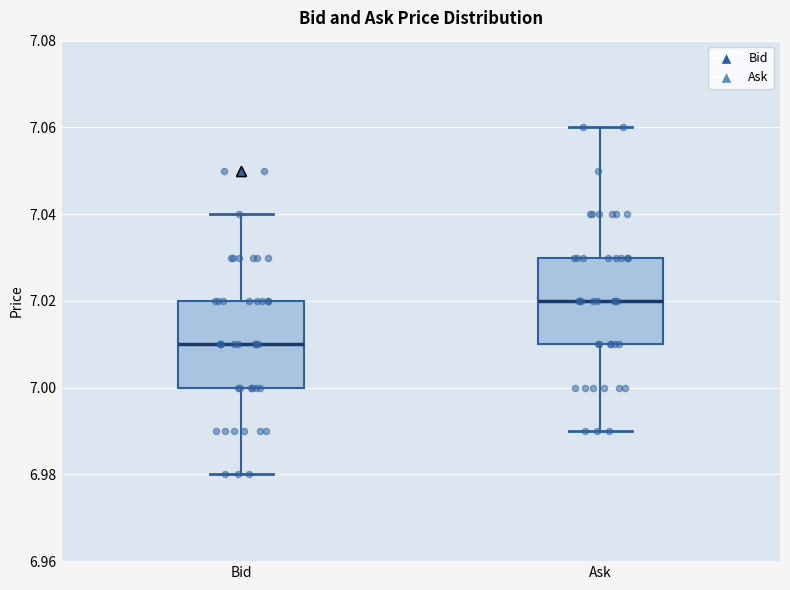

Reading left to right, read every box against the y-axis: the position of its median line, the range the box covers, and the ends of its whiskers. The values are not printed on the chart, so give them approximately, as read against the axis.

Bid: median 7.01, box 7.00 to 7.02, whiskers 6.98 to 7.04
Ask: median 7.02, box 7.01 to 7.03, whiskers 6.99 to 7.06